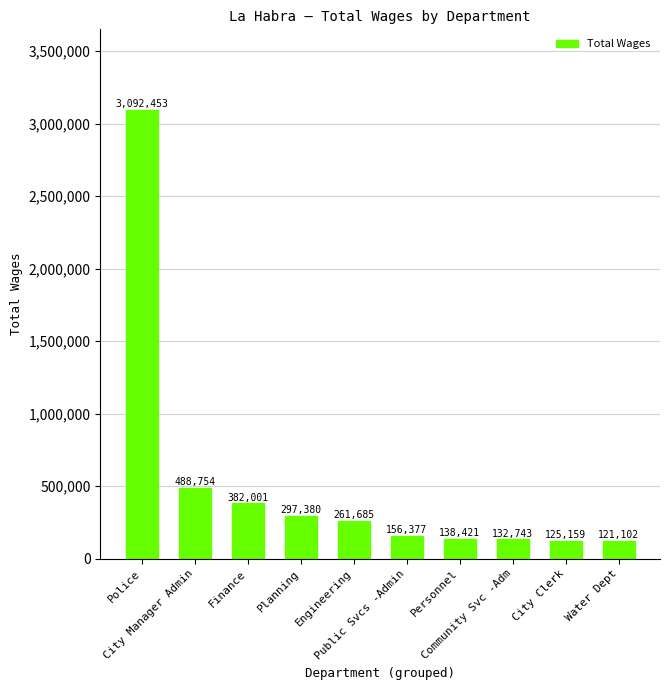

What is the difference between the values at Police and City Manager Admin?

2603699